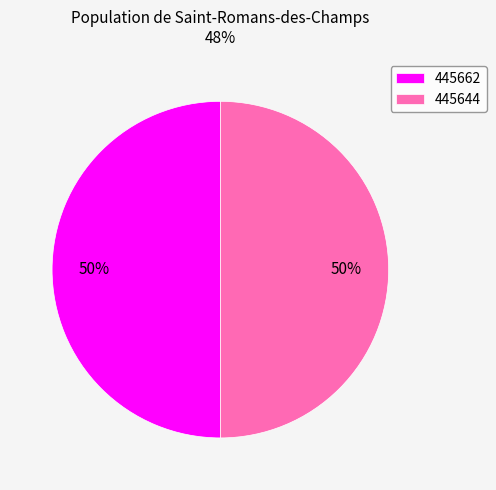

To the nearest percent, what is the average slice percentage?

50%